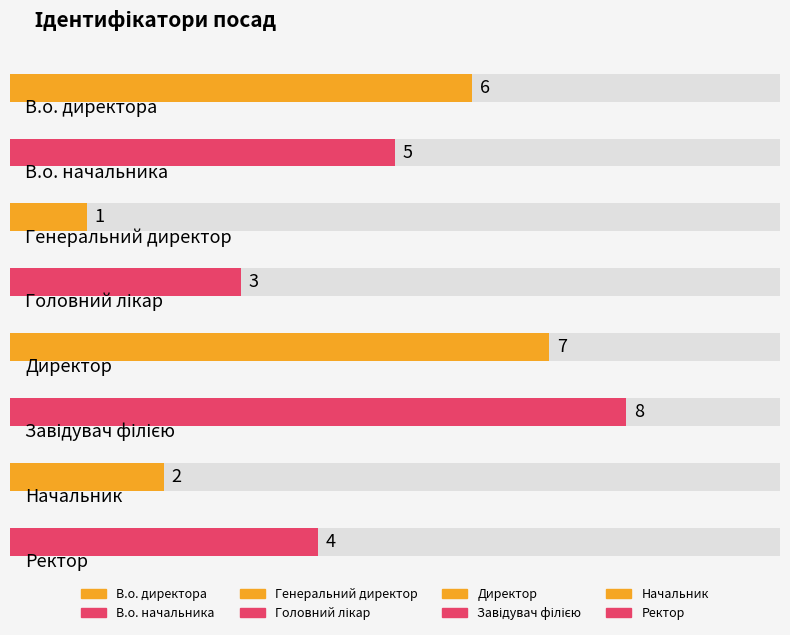

What is the minimum value shown in the chart?

1